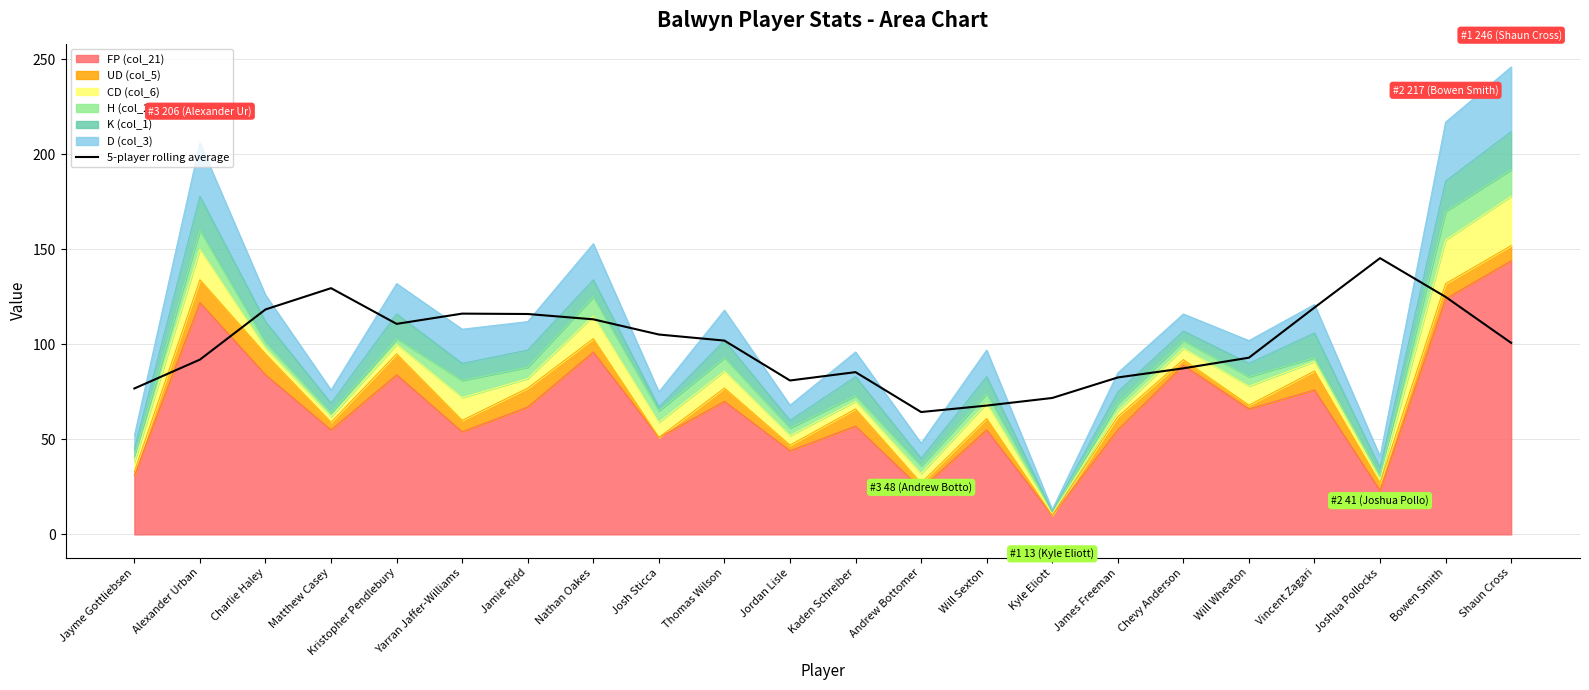

The chart shows a value of 125.0 at Bowen Smith. True or false?

True